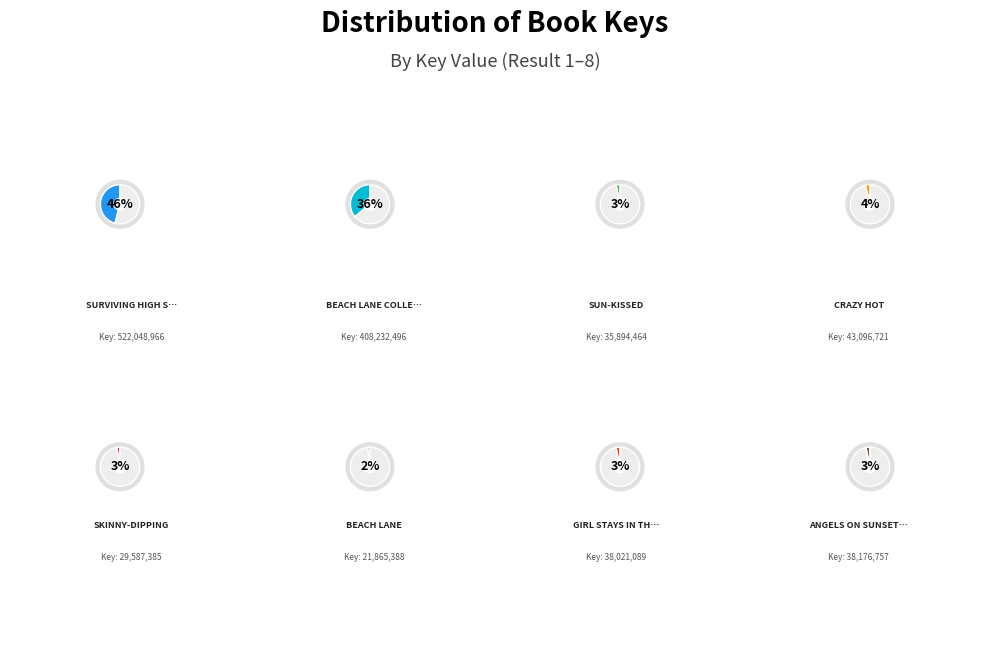

How many segments does this pie chart have?

8